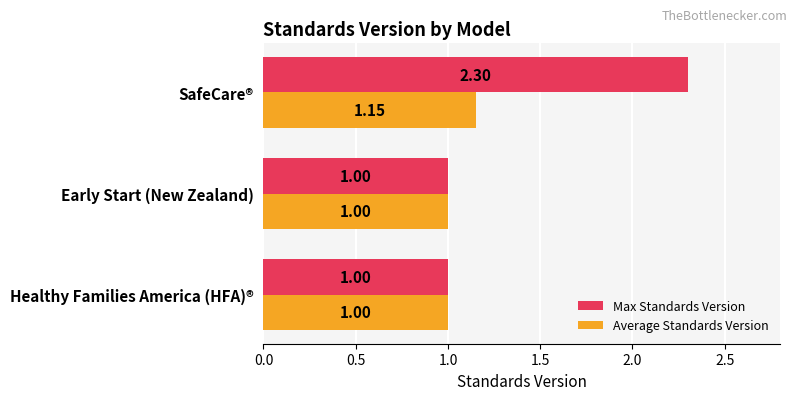

What are all the series names shown in the legend?

Max Standards Version, Average Standards Version